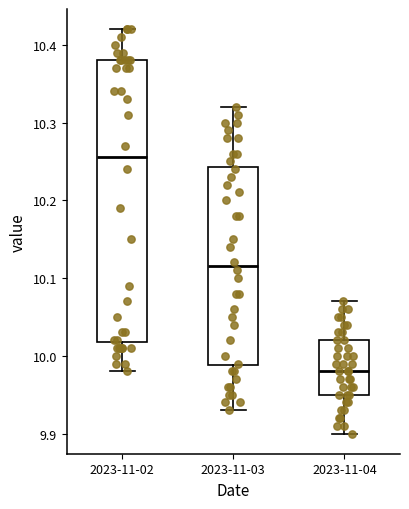

Where does the upper whisker of the box for 2023-11-03 end on the y-axis? The values are not printed on the chart, so give them approximately, as read against the axis.

10.32